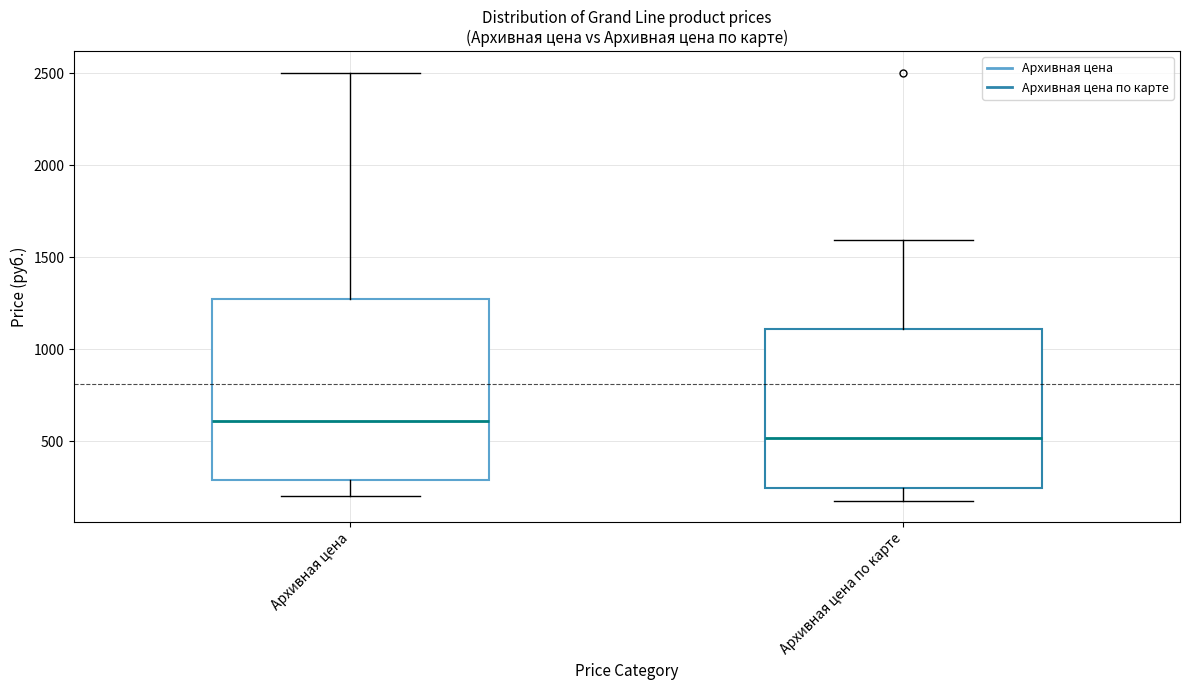

Comparing the boxes themselves (not the whiskers), which one is the tallest?

Архивная цена